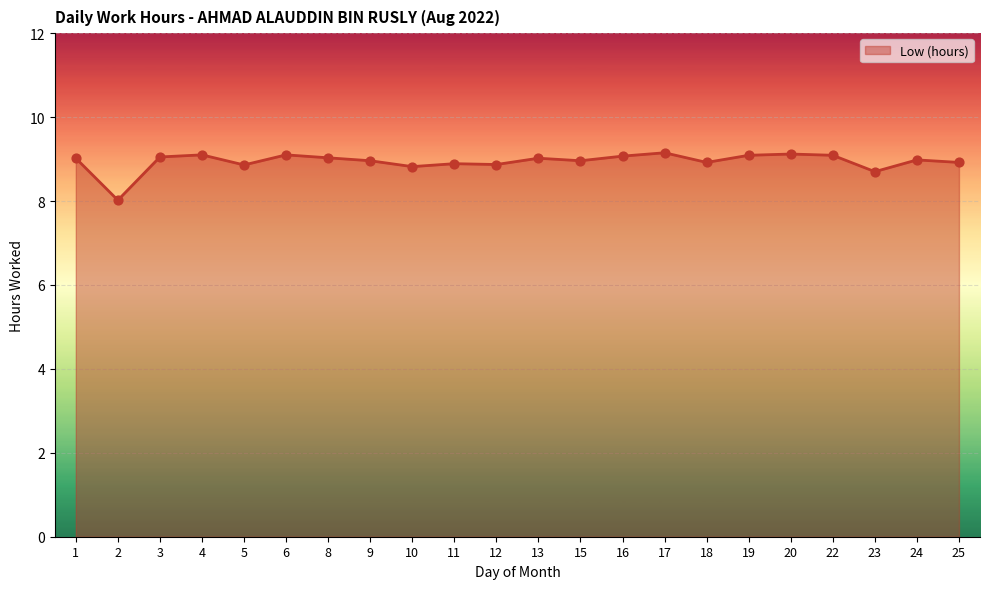

Between 25 and 22, which is larger?

22